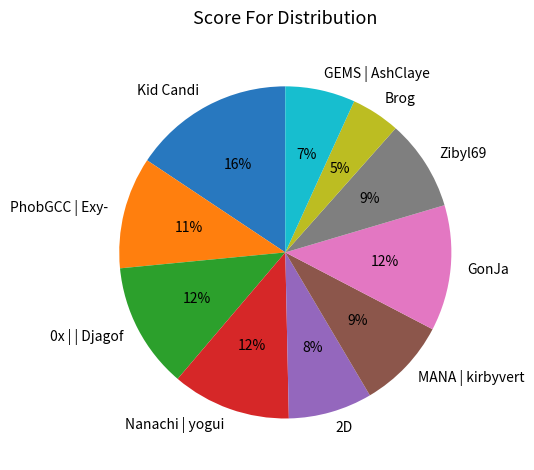

Is GonJa the majority of the pie?

No